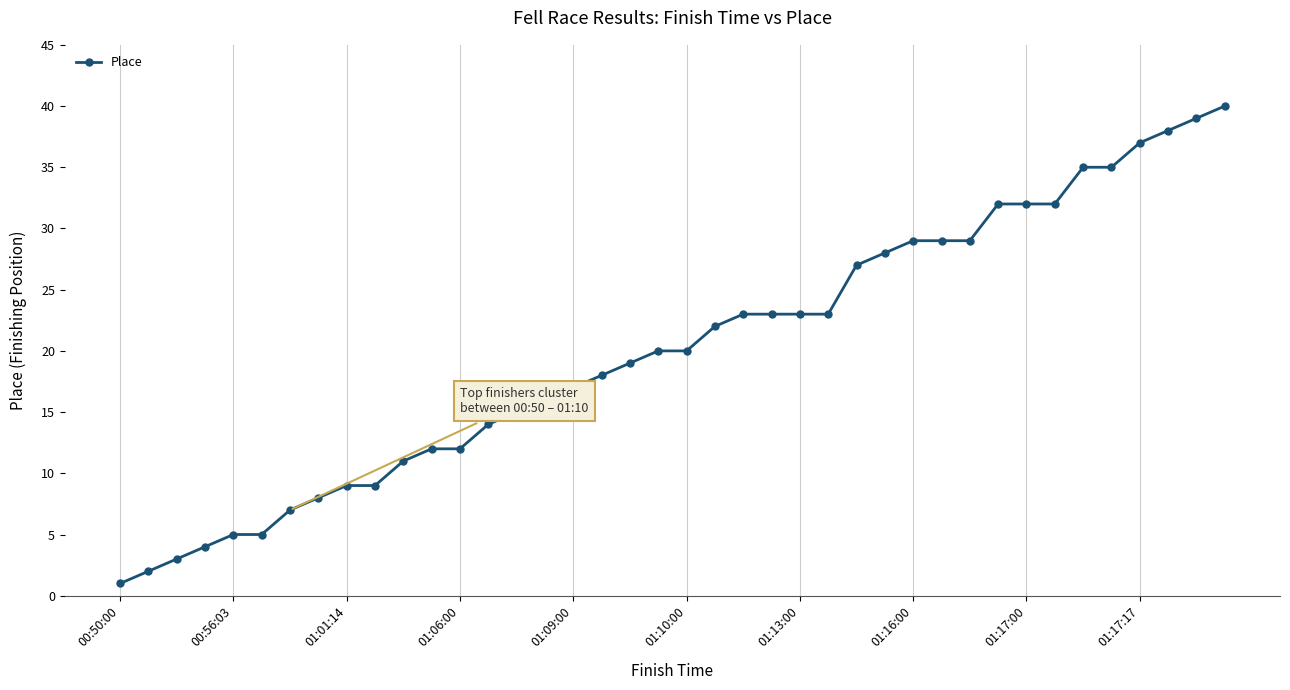

Count the number of categories in the chart.

40